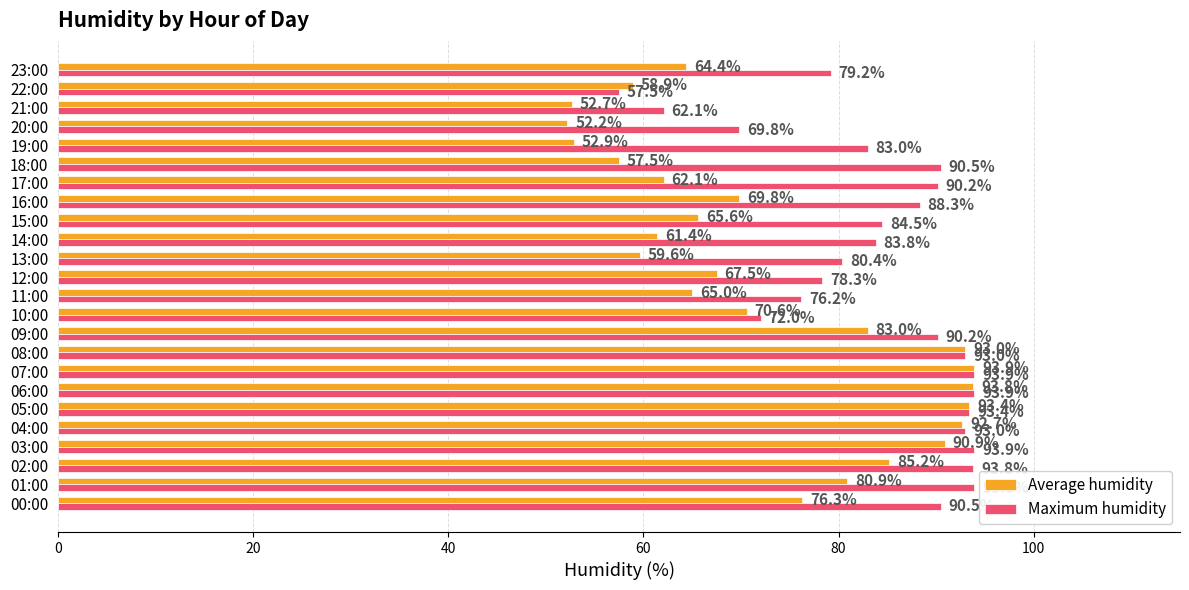

What is the difference between the highest and lowest values at 10:00?

1.4